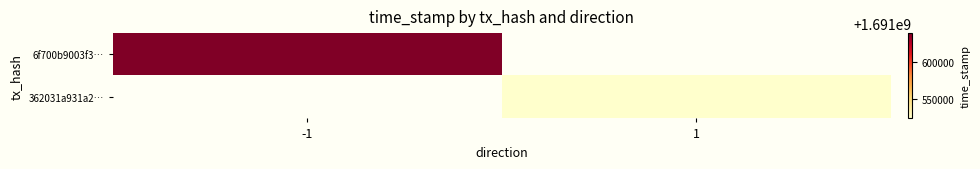

Which series has the largest range (max minus min)?

6f700b9003f3…